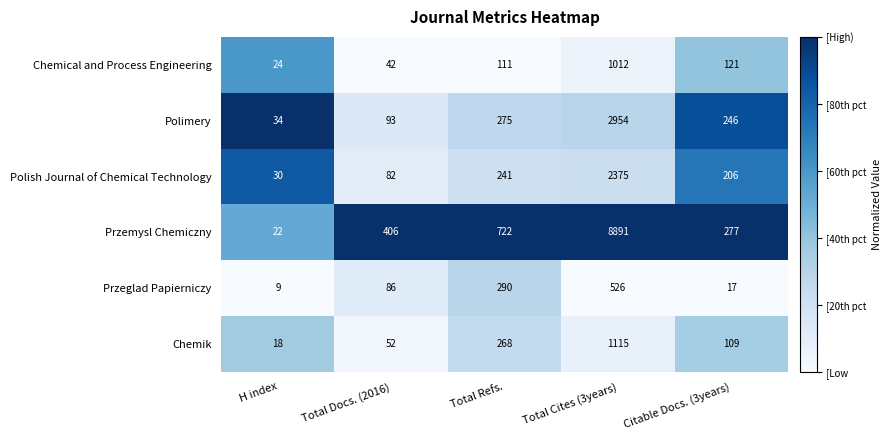

What is the sum of all Chemical and Process Engineering values?

1310